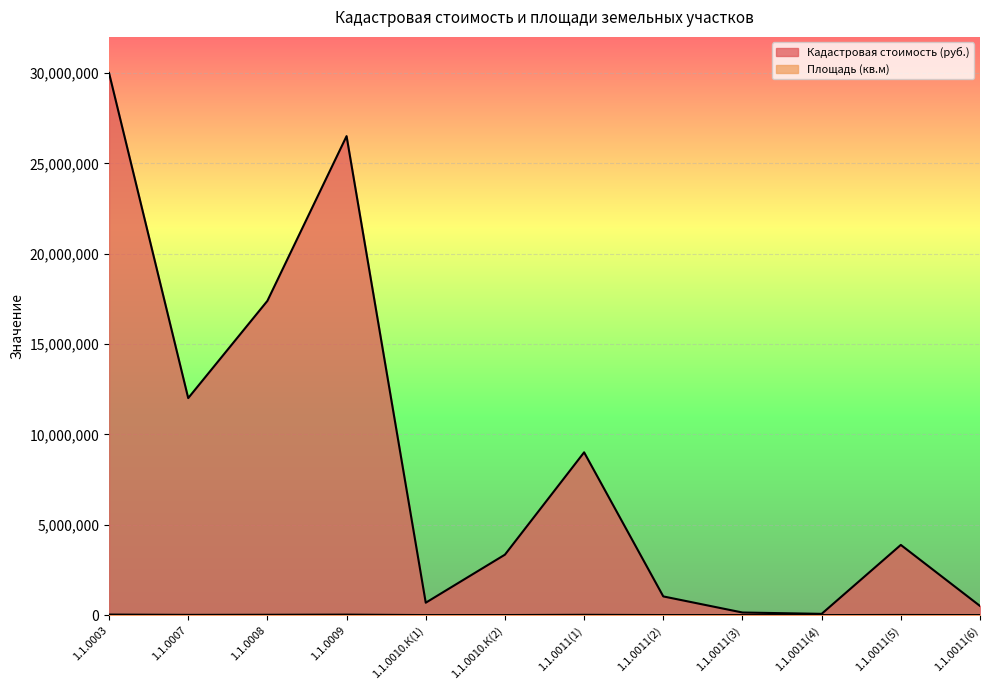

Count the number of data series in this chart.

2